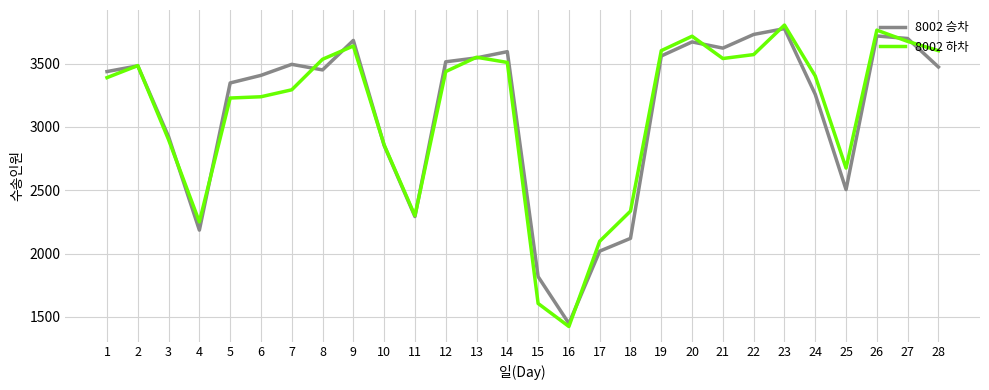

At which category is the sum across all series the highest?

23